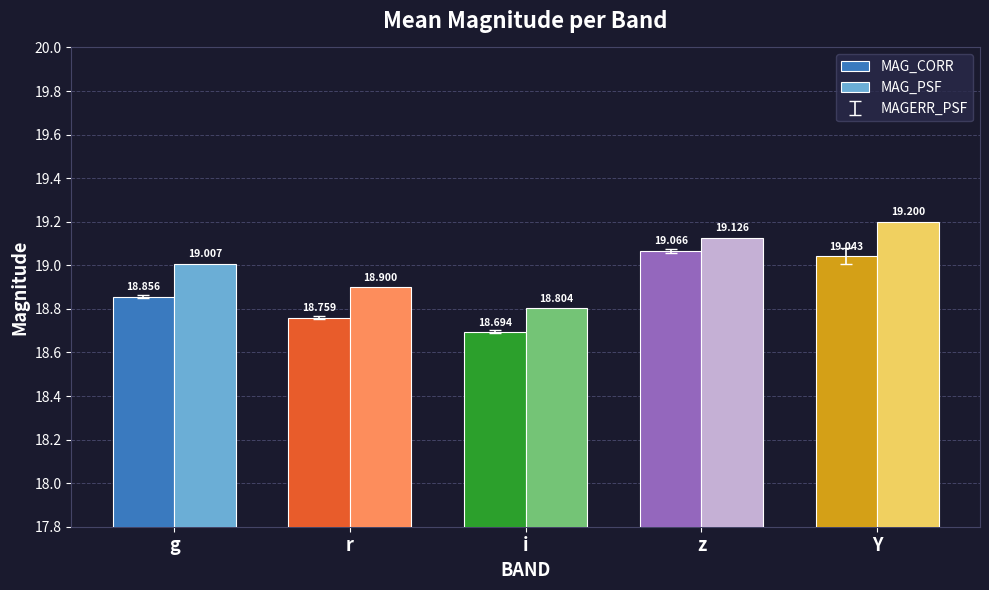

At which label does MAG_PSF reach its peak?

Y